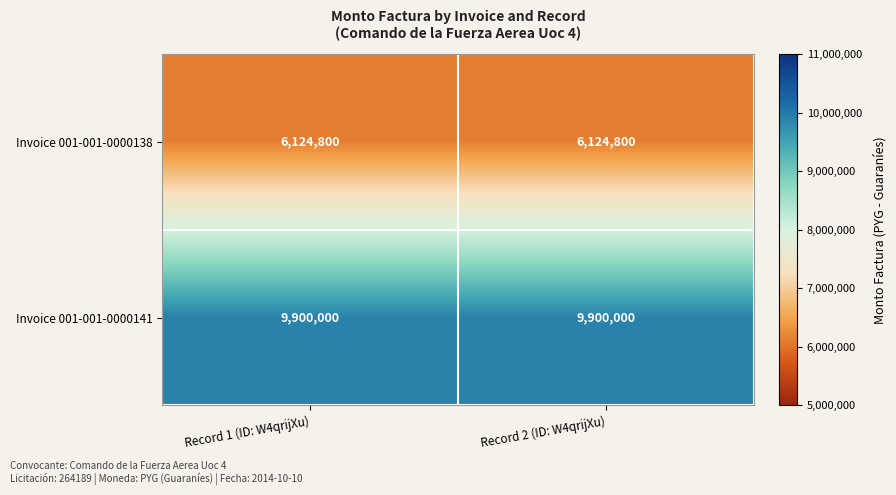

Is the value of Invoice 001-001-0000138 at Record 2 (ID: W4qrijXu) greater than the value of Invoice 001-001-0000141 at Record 2 (ID: W4qrijXu)?

No